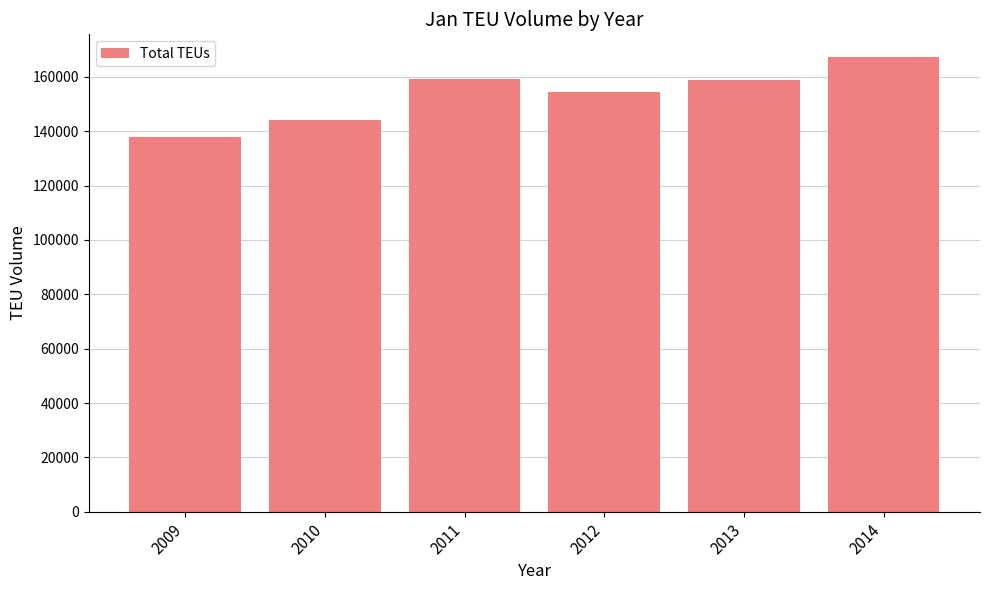

What is the smallest value displayed?

137994.0